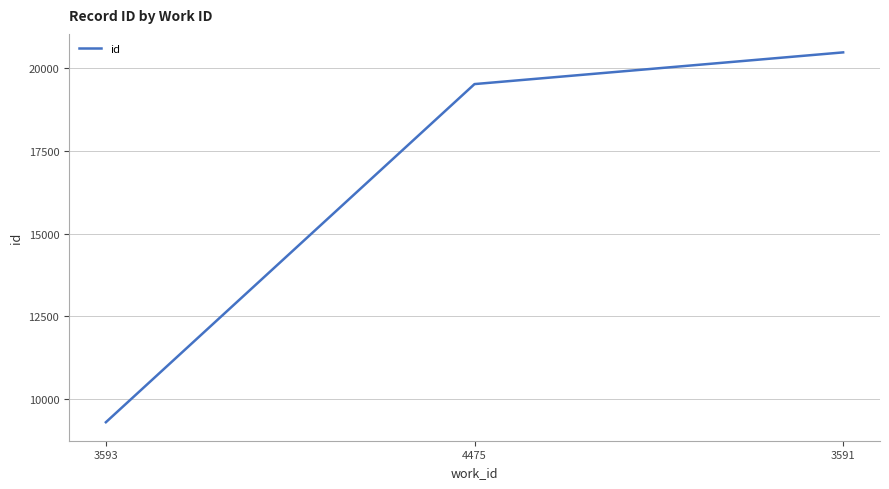

Reading left to right, what are all the values shown in this chart?

3593=9311	4475=19508	3591=20464